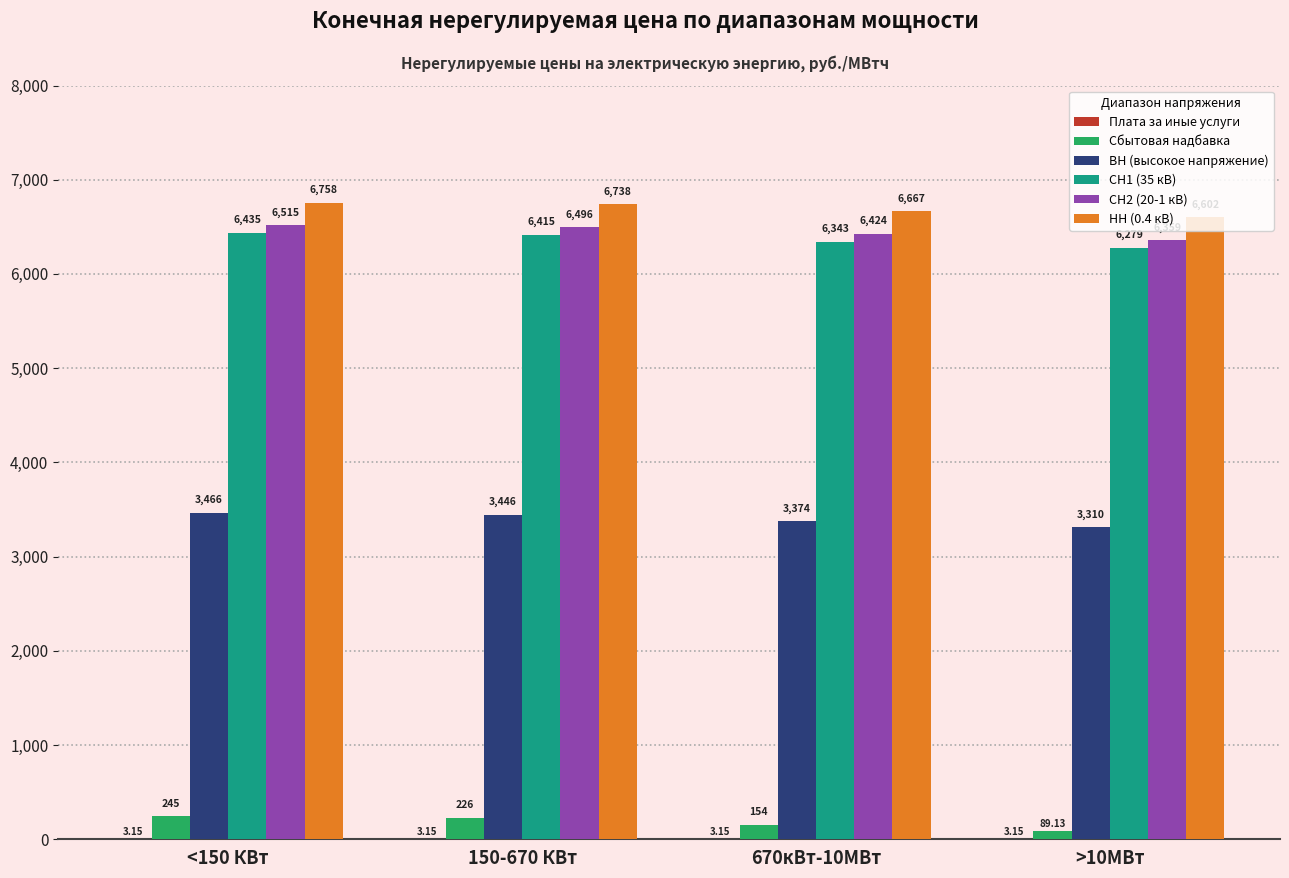

True or false: НН (0.4 кВ) has a value of 1723.3 at 150-670 КВт.

False